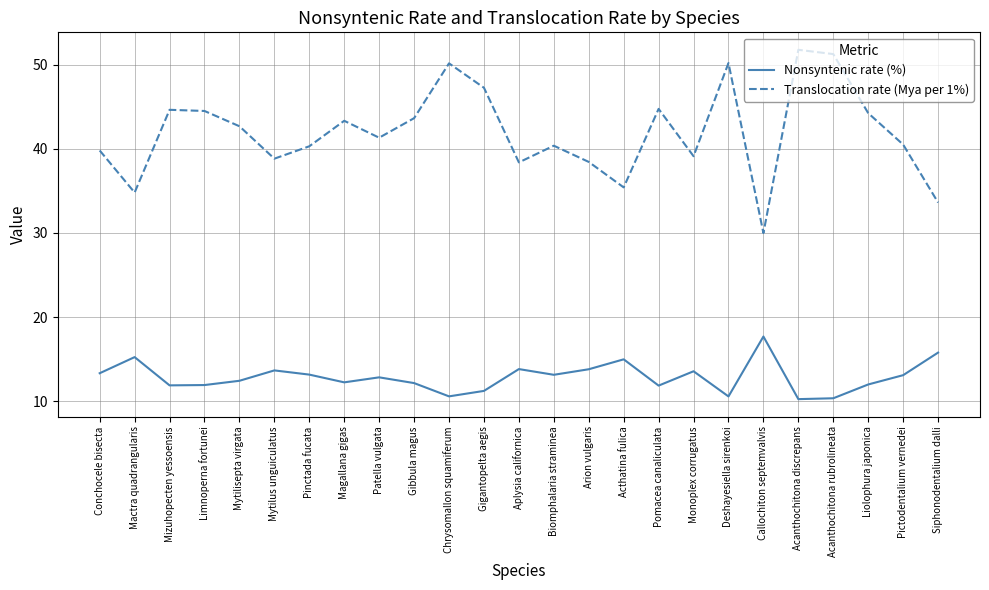

True or false: Nonsyntenic rate (%) and Translocation rate (Mya per 1%) intersect in this chart.

False